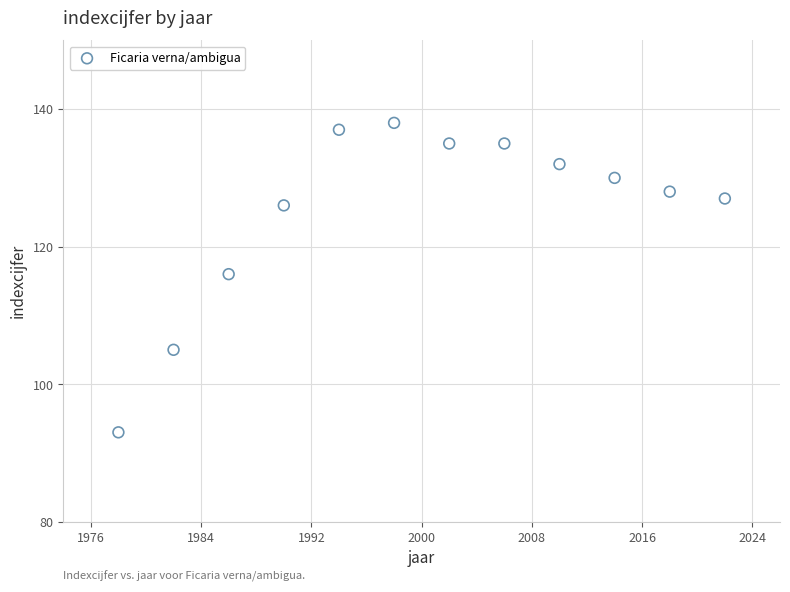

What Y value in the scatter plot is closest to 115?

116